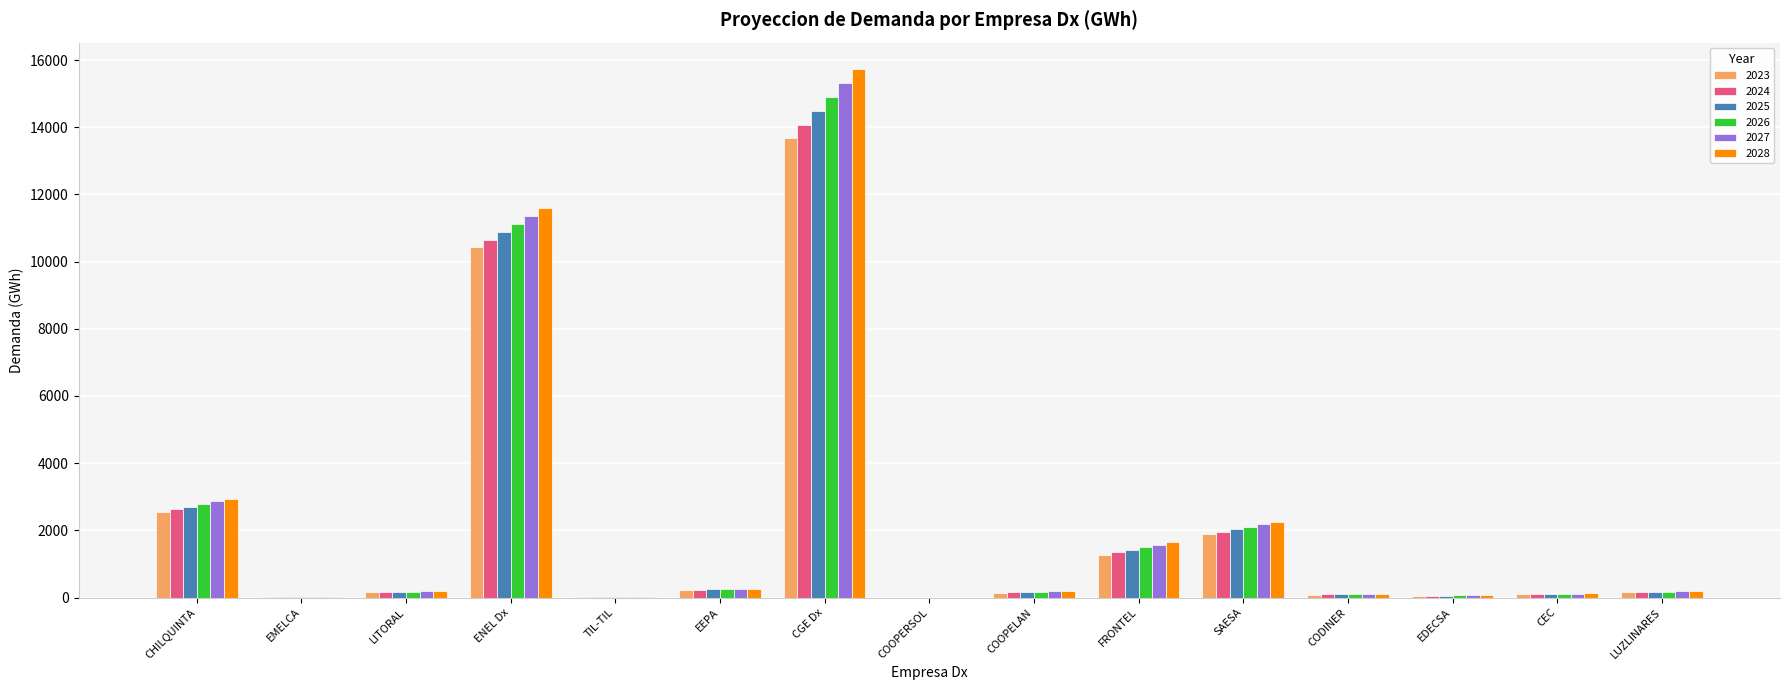

The 2026 series shows 11109.3 at ENEL Dx. True or false?

True